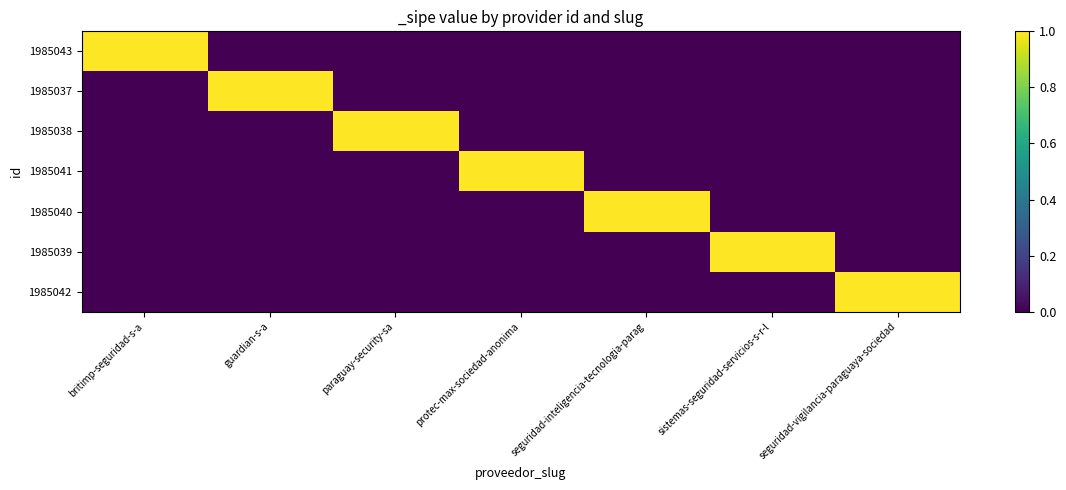

Reading right to left, list all the values displayed in this chart.

1985043: seguridad-vigilancia-paraguaya-sociedad=0	sistemas-seguridad-servicios-s-r-l=0	seguridad-inteligencia-tecnologia-parag=0	protec-max-sociedad-anonima=0	paraguay-security-sa=0	guardian-s-a=0	britimp-seguridad-s-a=1
1985037: seguridad-vigilancia-paraguaya-sociedad=0	sistemas-seguridad-servicios-s-r-l=0	seguridad-inteligencia-tecnologia-parag=0	protec-max-sociedad-anonima=0	paraguay-security-sa=0	guardian-s-a=1	britimp-seguridad-s-a=0
1985038: seguridad-vigilancia-paraguaya-sociedad=0	sistemas-seguridad-servicios-s-r-l=0	seguridad-inteligencia-tecnologia-parag=0	protec-max-sociedad-anonima=0	paraguay-security-sa=1	guardian-s-a=0	britimp-seguridad-s-a=0
1985041: seguridad-vigilancia-paraguaya-sociedad=0	sistemas-seguridad-servicios-s-r-l=0	seguridad-inteligencia-tecnologia-parag=0	protec-max-sociedad-anonima=1	paraguay-security-sa=0	guardian-s-a=0	britimp-seguridad-s-a=0
1985040: seguridad-vigilancia-paraguaya-sociedad=0	sistemas-seguridad-servicios-s-r-l=0	seguridad-inteligencia-tecnologia-parag=1	protec-max-sociedad-anonima=0	paraguay-security-sa=0	guardian-s-a=0	britimp-seguridad-s-a=0
1985039: seguridad-vigilancia-paraguaya-sociedad=0	sistemas-seguridad-servicios-s-r-l=1	seguridad-inteligencia-tecnologia-parag=0	protec-max-sociedad-anonima=0	paraguay-security-sa=0	guardian-s-a=0	britimp-seguridad-s-a=0
1985042: seguridad-vigilancia-paraguaya-sociedad=1	sistemas-seguridad-servicios-s-r-l=0	seguridad-inteligencia-tecnologia-parag=0	protec-max-sociedad-anonima=0	paraguay-security-sa=0	guardian-s-a=0	britimp-seguridad-s-a=0